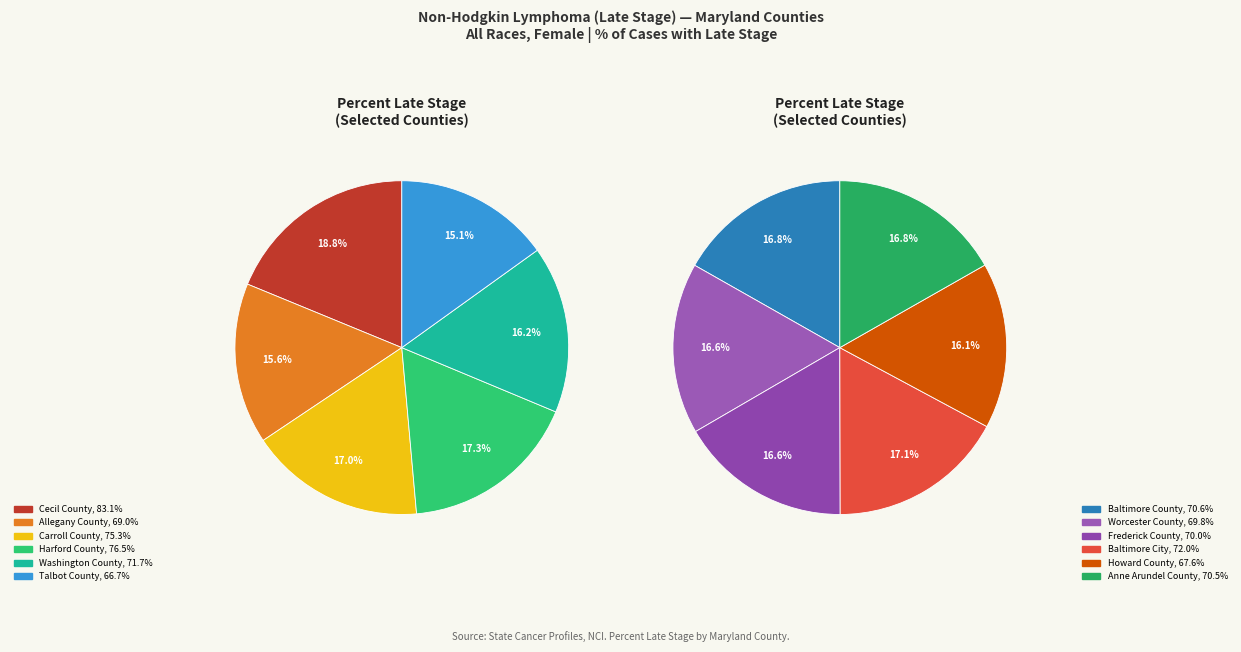

What percentage do Frederick County and Washington County together represent?

16.4%